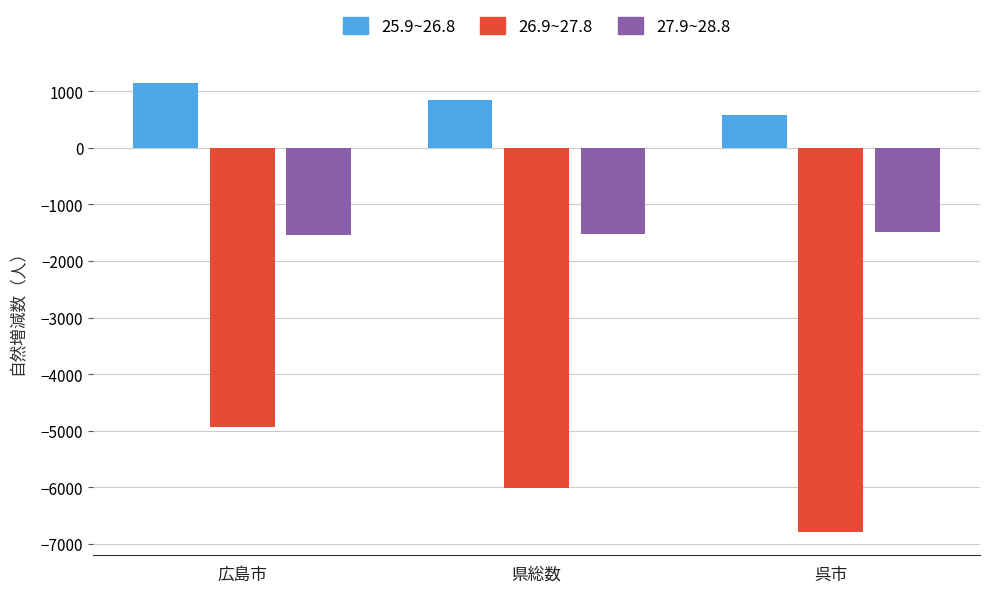

How many bars are there in total?

9